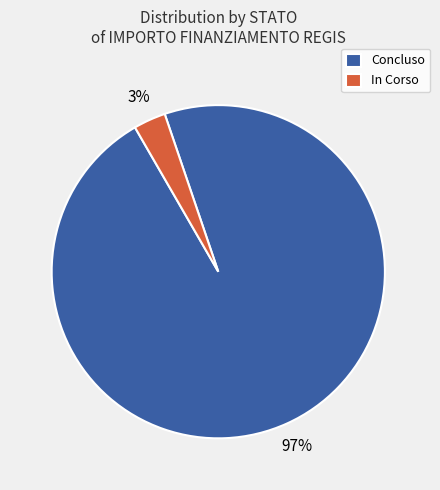

Which slice is the largest?

Concluso